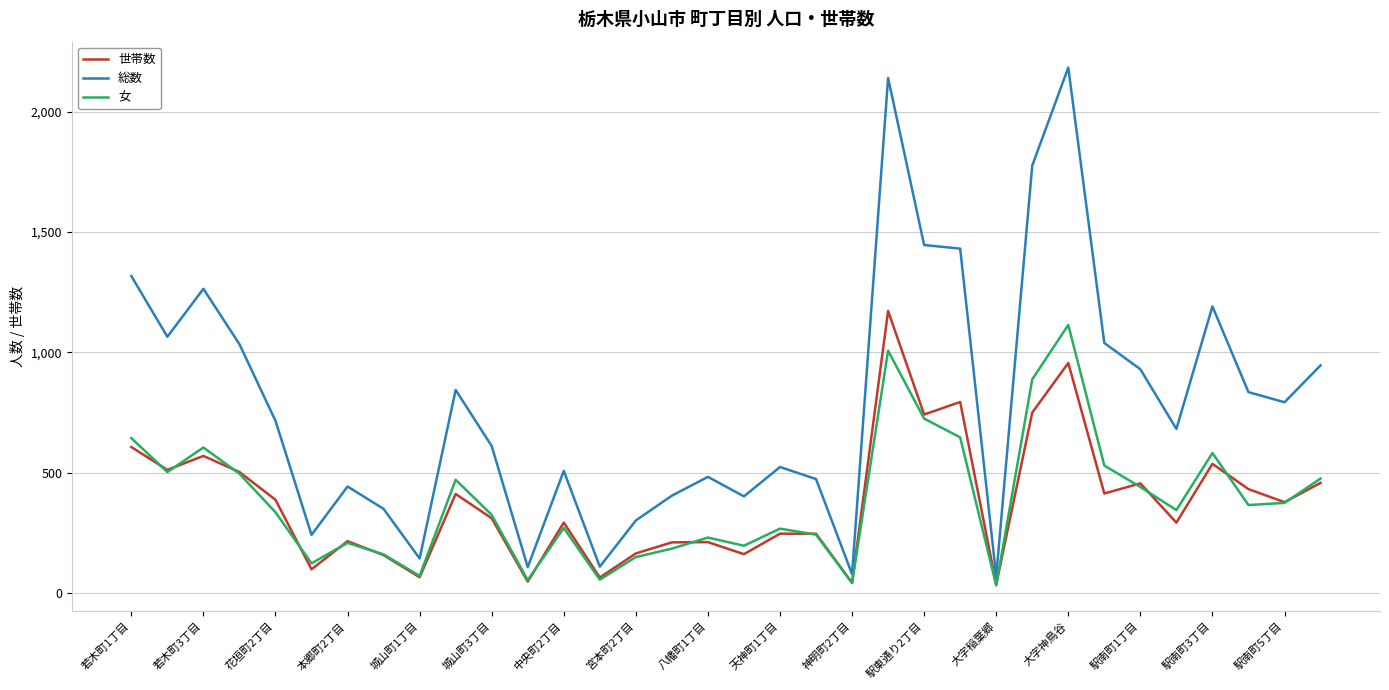

Which series has the largest range (max minus min)?

総数